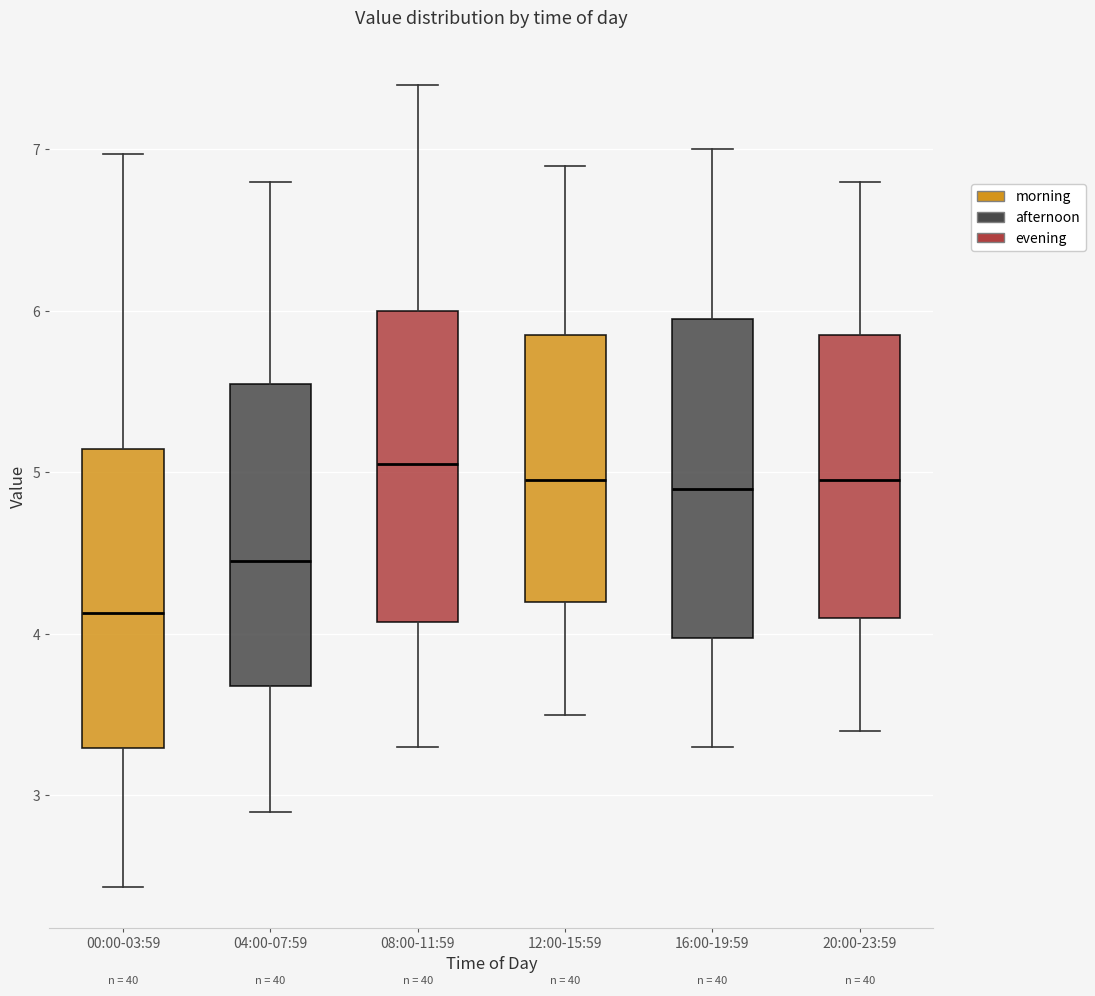

Reading left to right, transcribe this box plot: for each box, give where its median line is, the range the box spans, and where its two whiskers end, as read against the y-axis. The values are not printed on the chart, so give them approximately, as read against the axis.

00:00-03:59: median 4.1, box 3.3 to 5.1, whiskers 2.4 to 7.0
04:00-07:59: median 4.5, box 3.7 to 5.6, whiskers 2.9 to 6.8
08:00-11:59: median 5.1, box 4.1 to 6.0, whiskers 3.3 to 7.4
12:00-15:59: median 5.0, box 4.2 to 5.9, whiskers 3.5 to 6.9
16:00-19:59: median 4.9, box 4.0 to 6.0, whiskers 3.3 to 7.0
20:00-23:59: median 5.0, box 4.1 to 5.9, whiskers 3.4 to 6.8